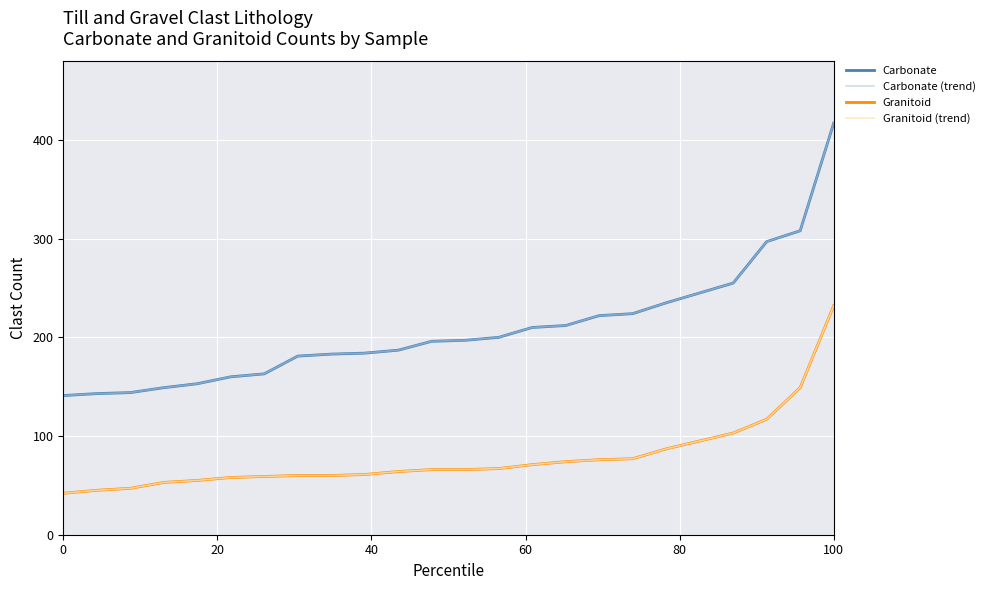

Does the chart display data point markers on the line(s)?

No